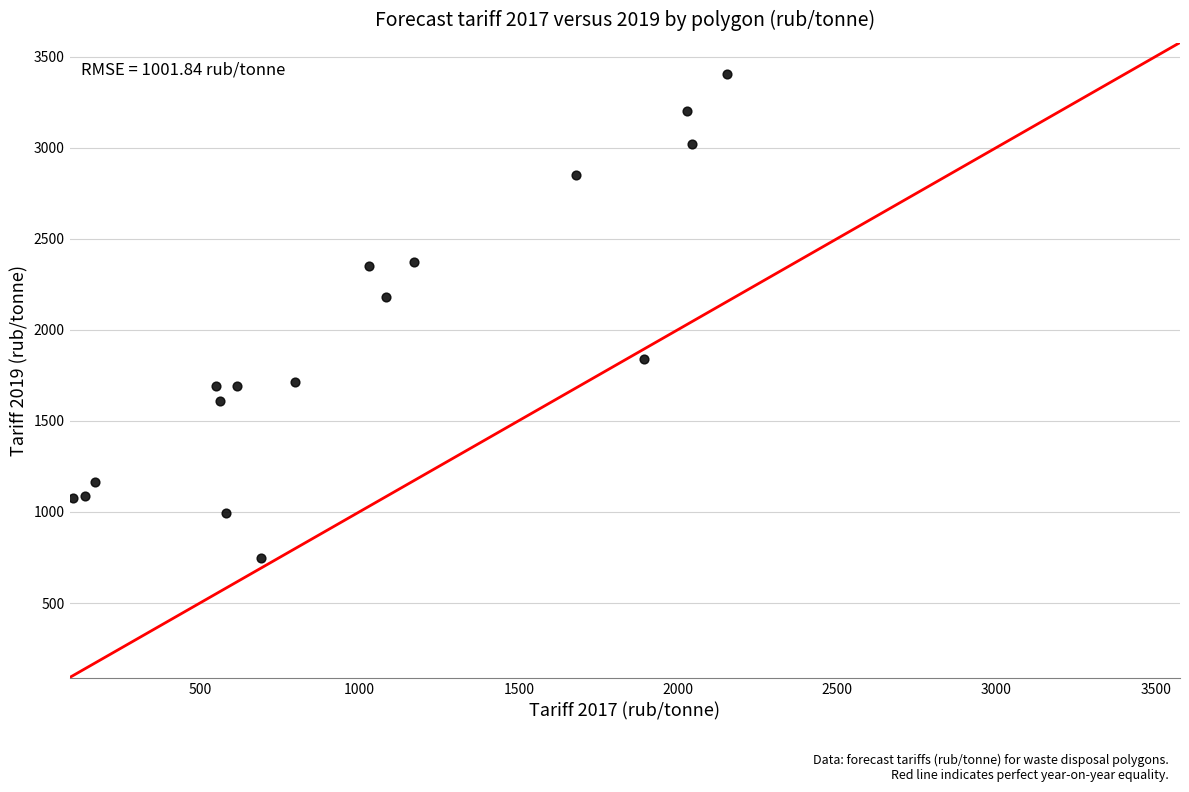

What Y value in the scatter plot is closest to 2074?

2180.6